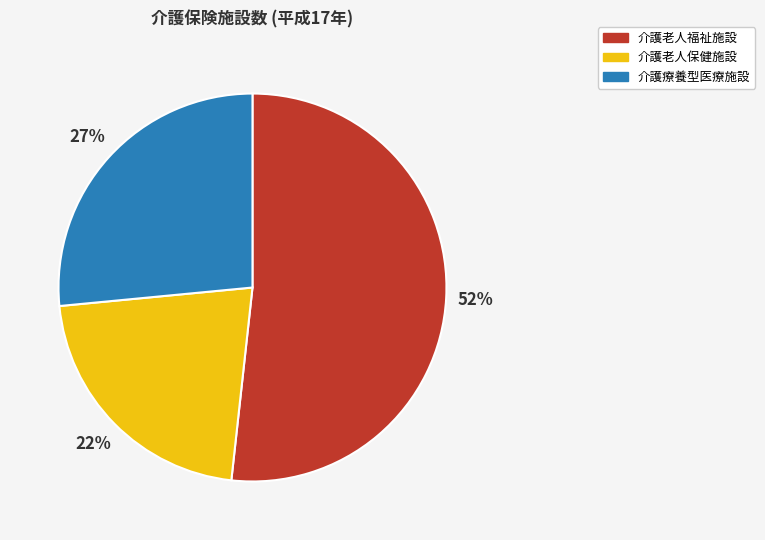

Rank the categories by value from lowest to highest.

介護老人保健施設, 介護療養型医療施設, 介護老人福祉施設